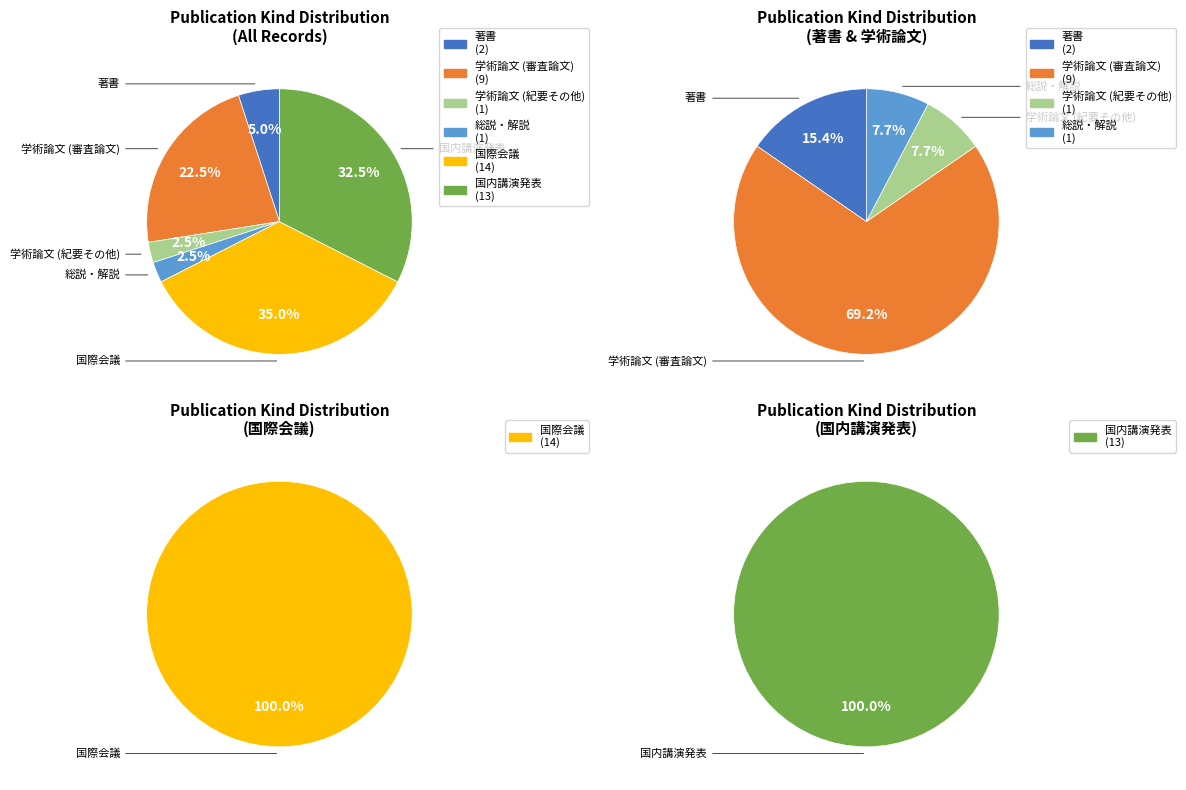

What is the smallest slice in the pie chart?

学術論文 (紀要その他)